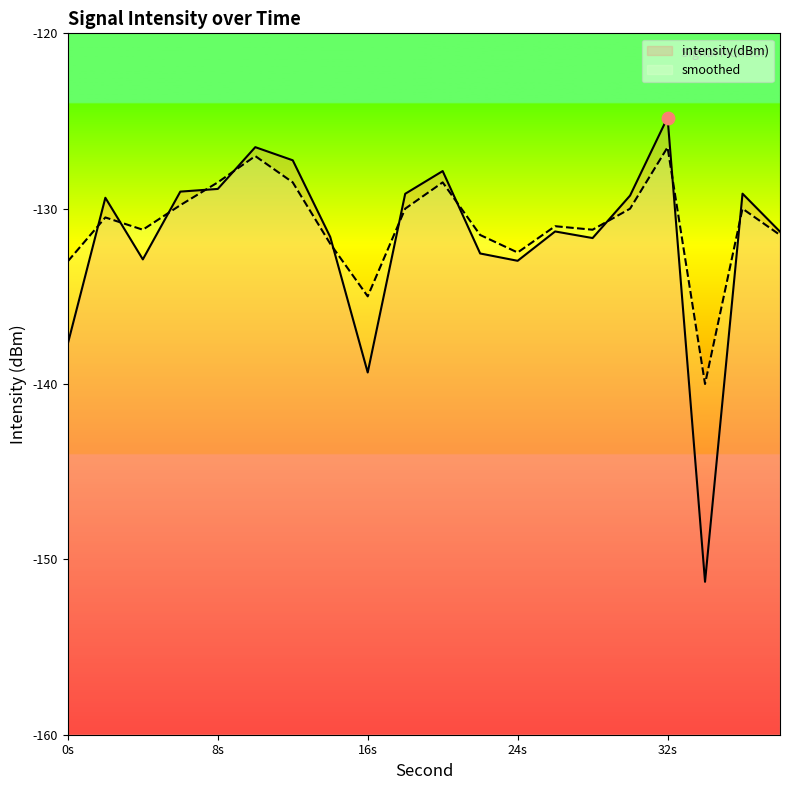

What are all the series names shown in the legend?

intensity(dBm), smoothed